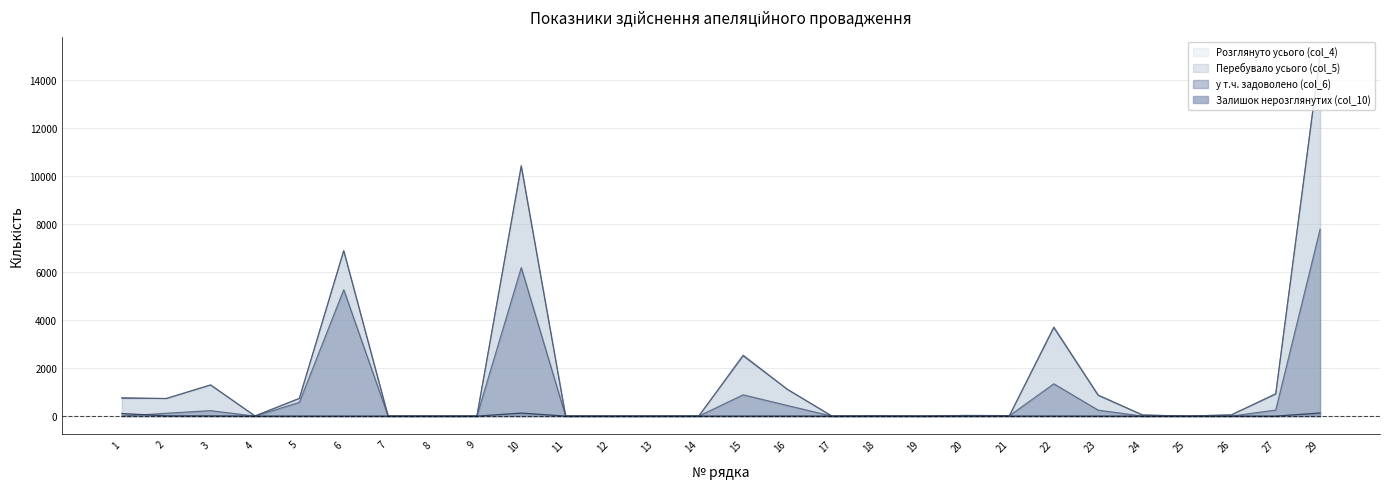

True or false: Залишок нерозглянутих (col_10) has a value of 41 at 19.

False